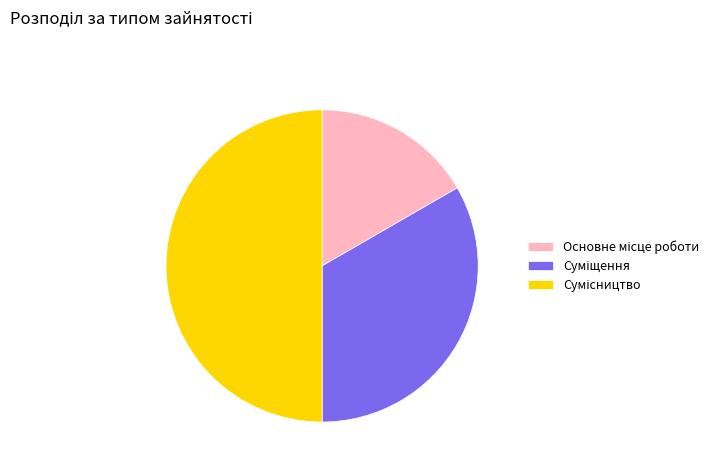

What is the total percentage of Основне місце роботи and Суміщення?

50.0%